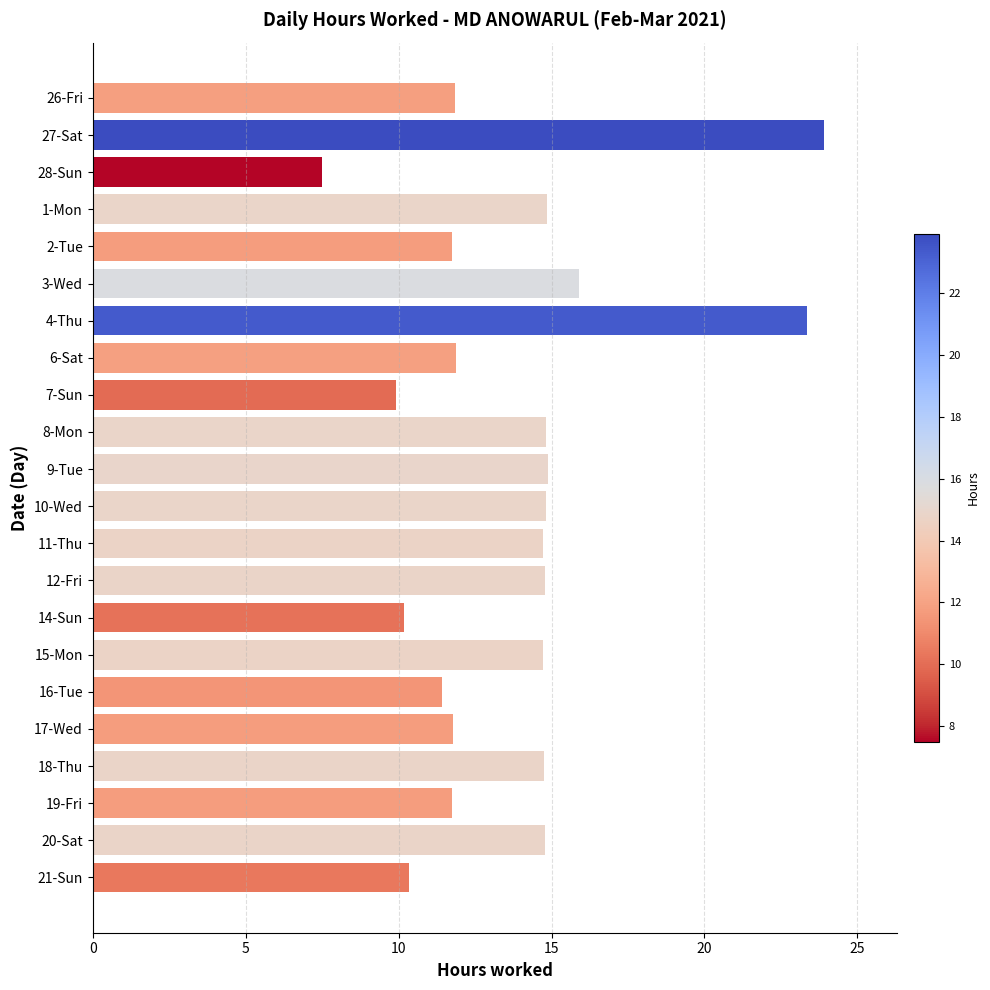

What is the greatest value displayed?

23.9